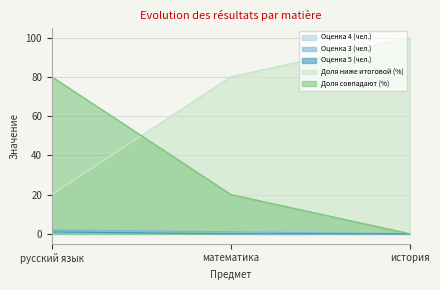

At which category does the chart reach its minimum across all series?

математика